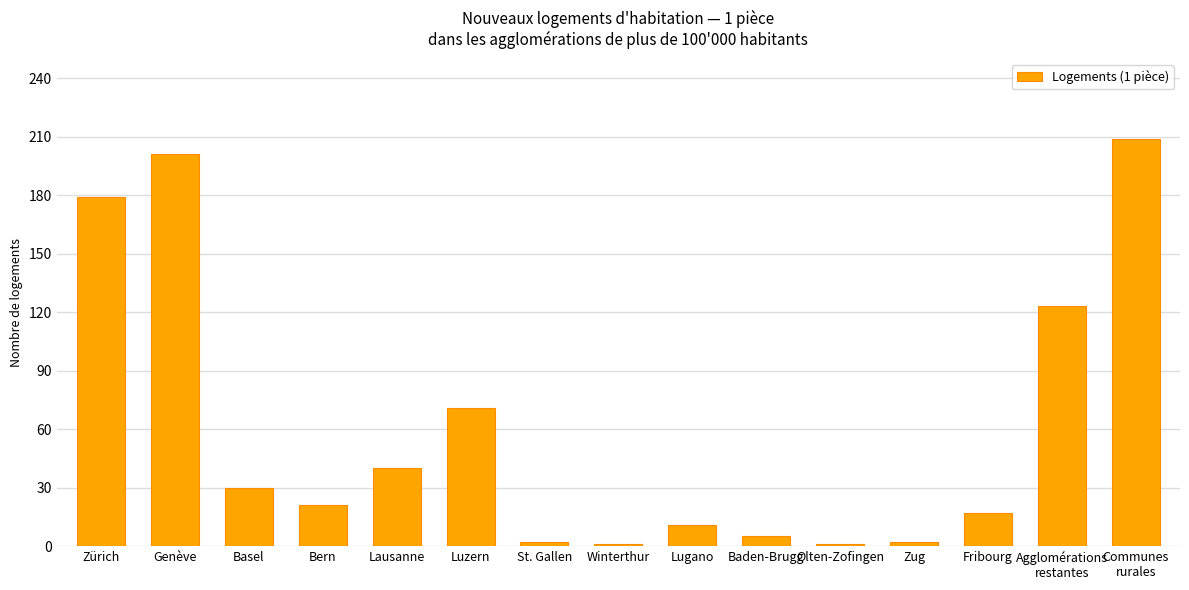

How many data points does each series have?

15